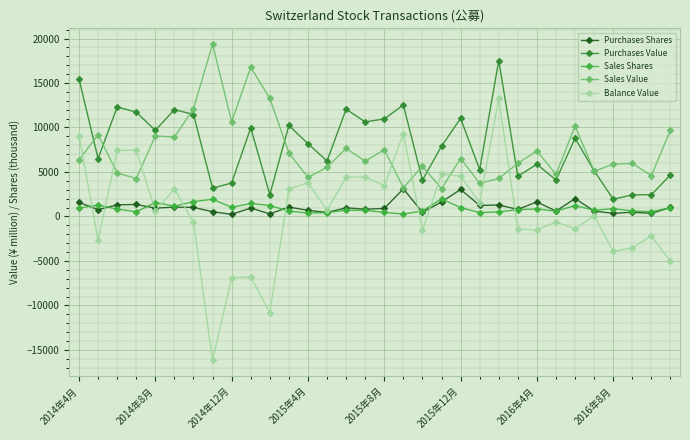

True or false: Balance Value and Purchases Value cross at least once.

False